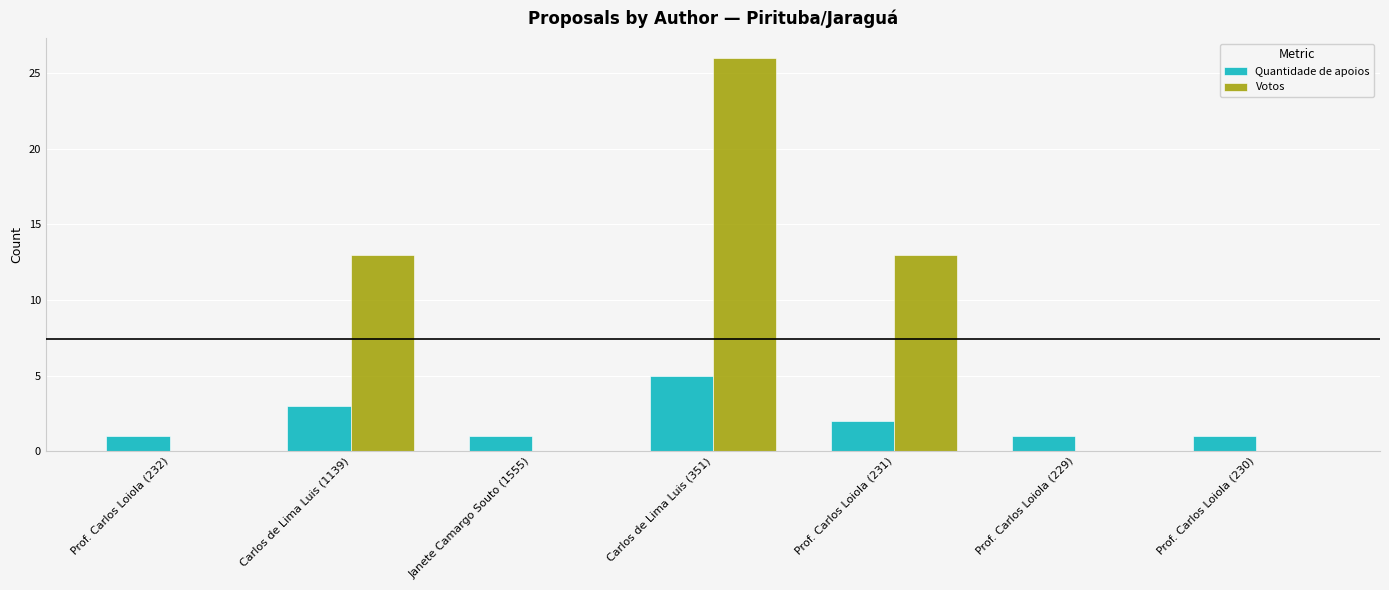

Count the number of data series in this chart.

2